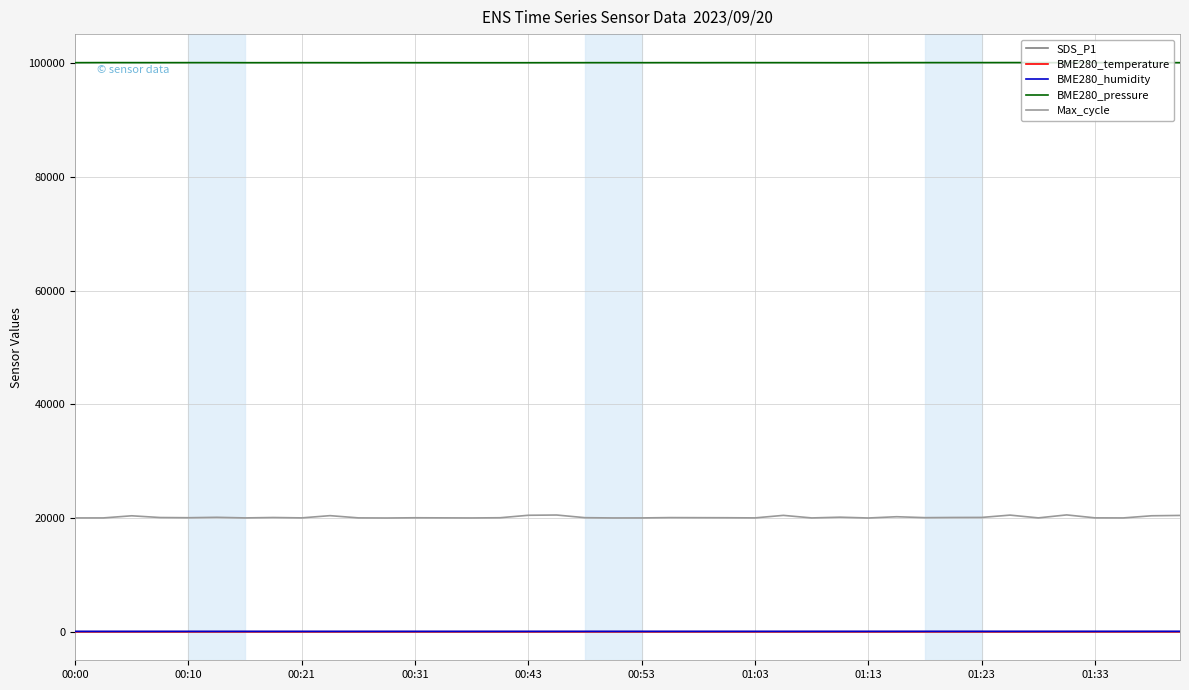

True or false: BME280_humidity and BME280_pressure intersect in this chart.

False